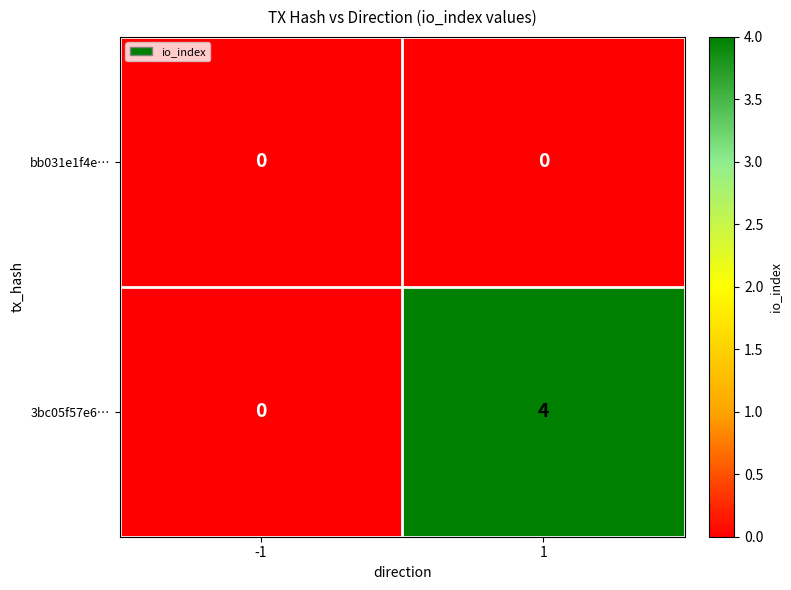

Which series has the widest spread of values?

3bc05f57e6…